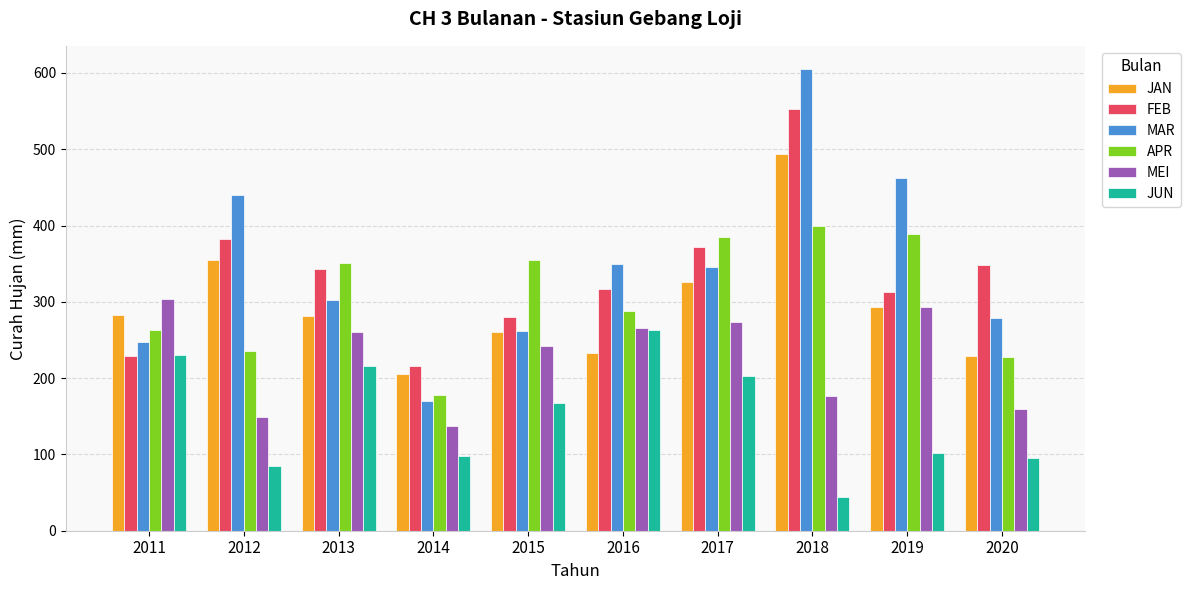

How many bars are there in each group?

6